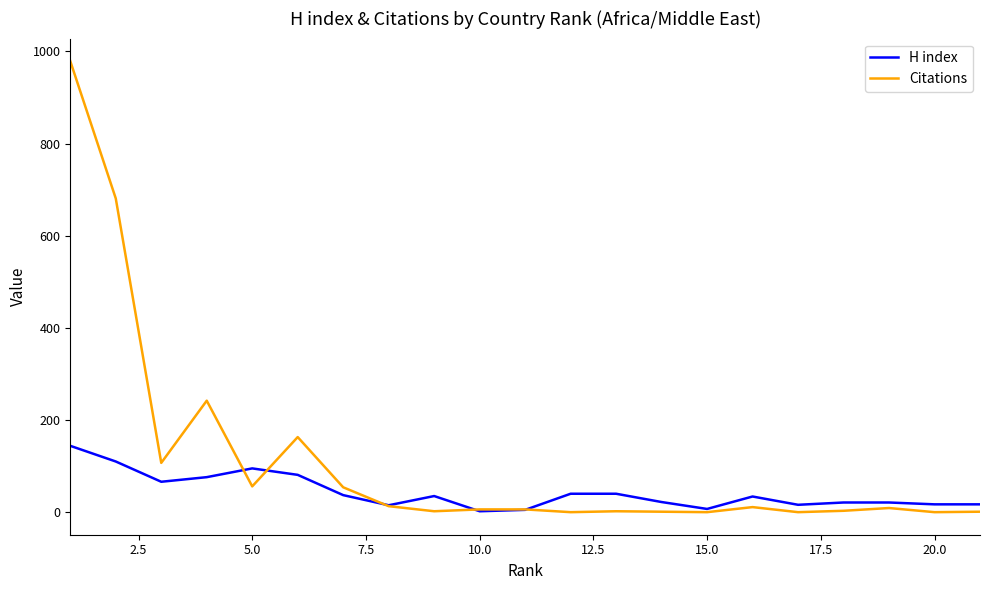

What is the maximum value for H index?

144